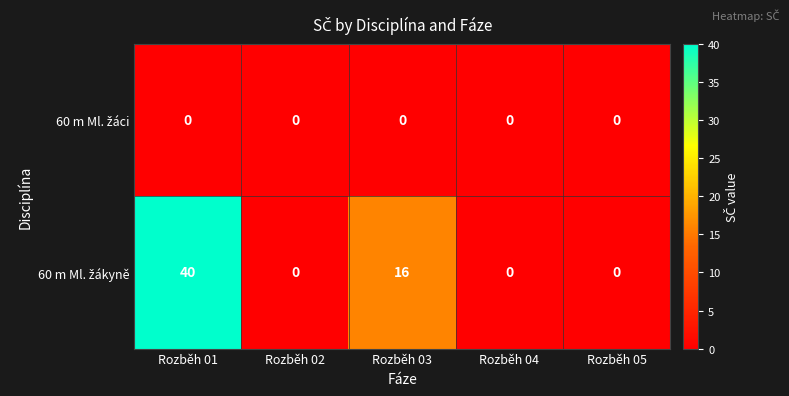

What is the greatest value displayed?

40